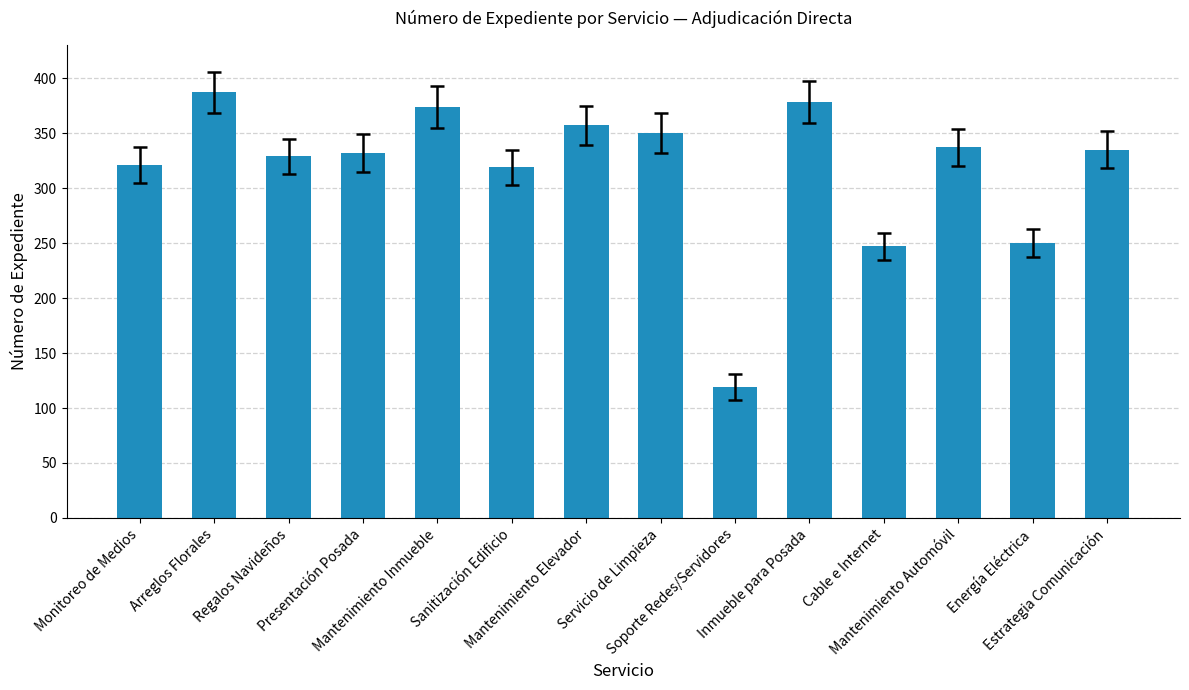

What is the label of the 3rd bar from the left?

Regalos Navideños